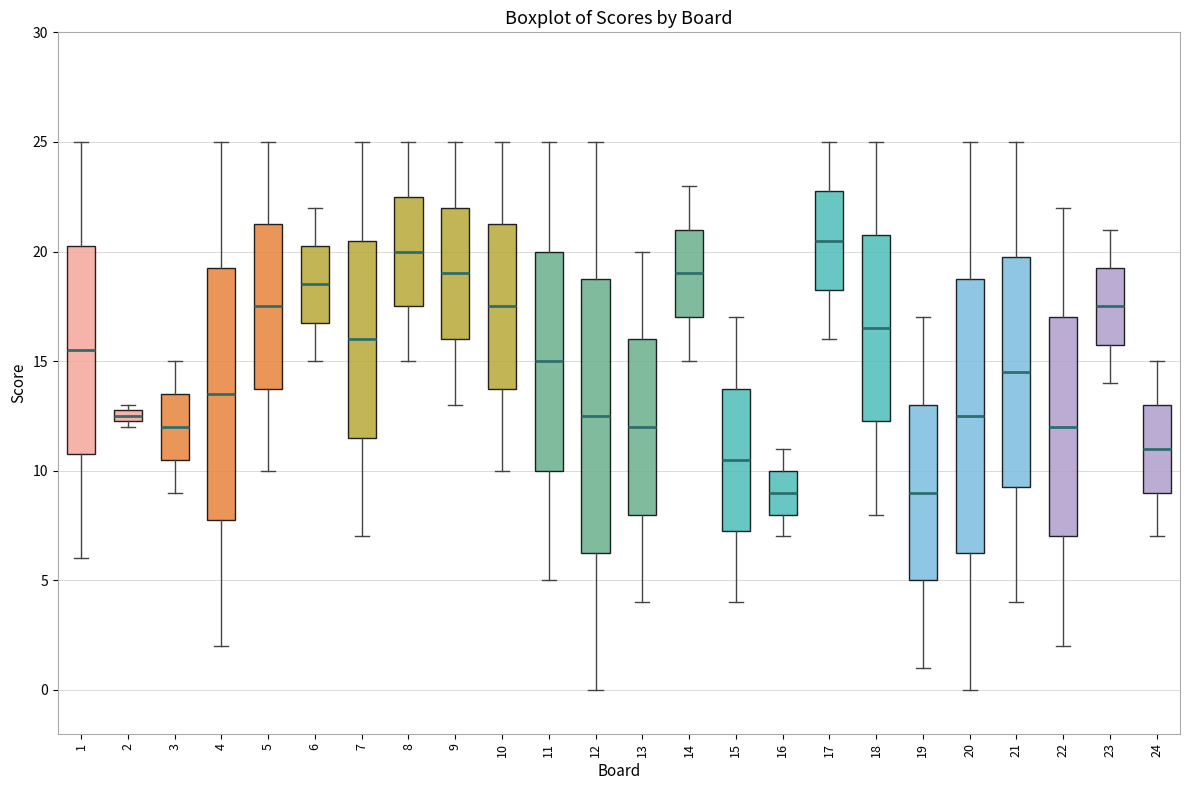

Where does the lower whisker of the box at x = 15 end on the y-axis? The values are not printed on the chart, so give them approximately, as read against the axis.

4.0